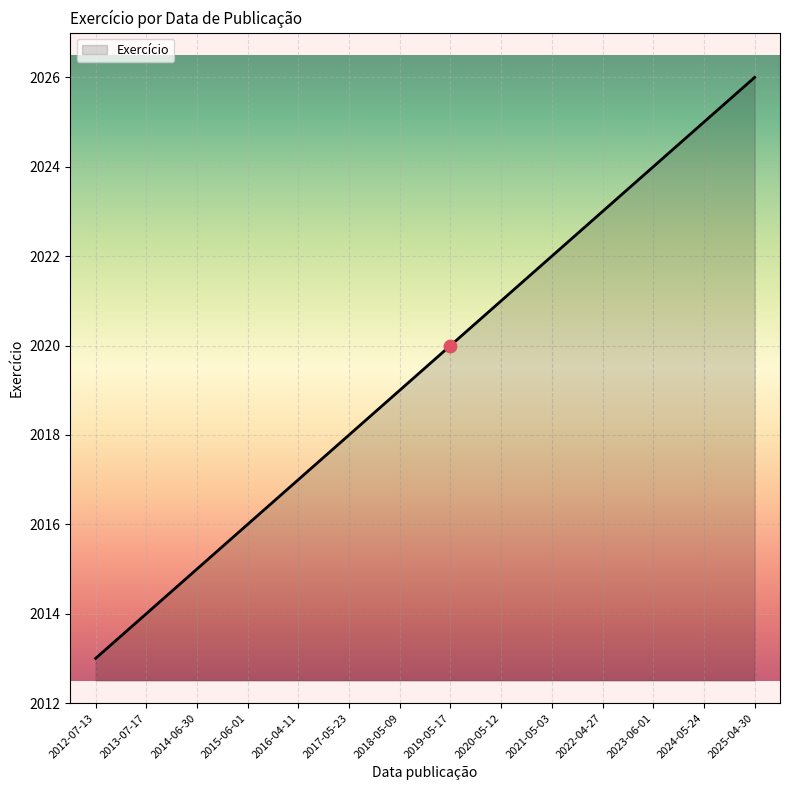

What is the change in value from 2022-04-27 to 2024-05-24?

+2